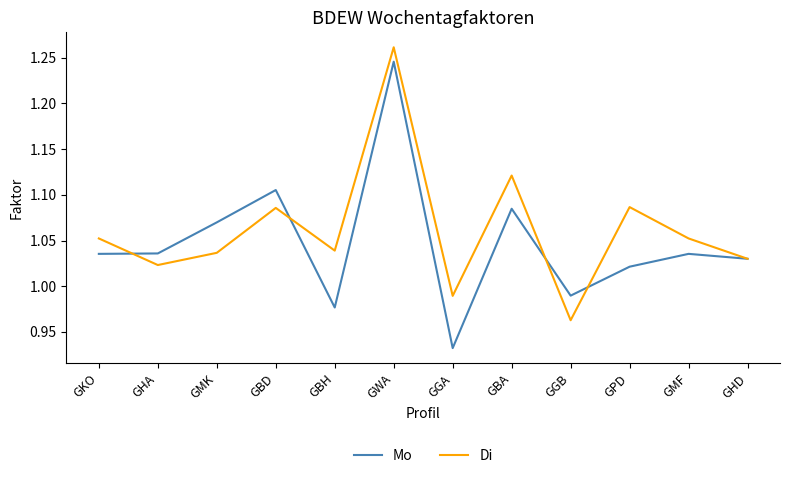

The value of Di at GGA is 0.3. True or false?

False